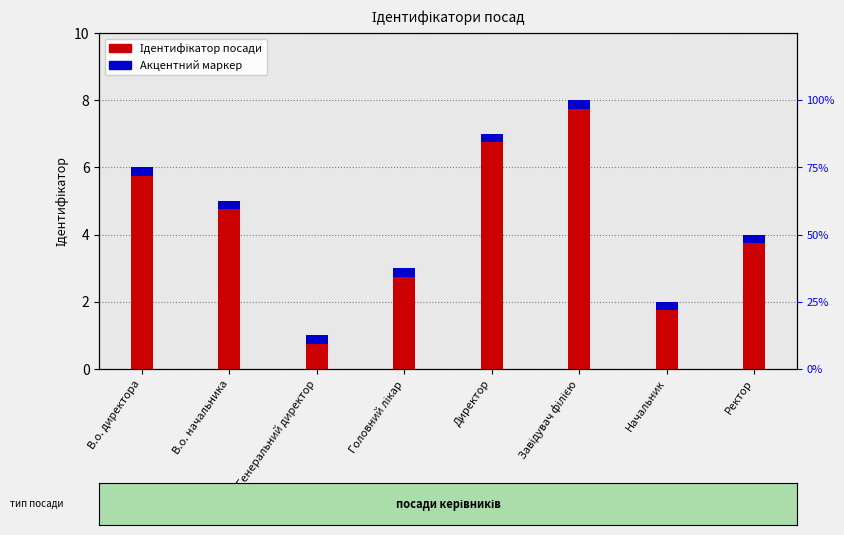

Where does the data first go above 5?

В.о. директора